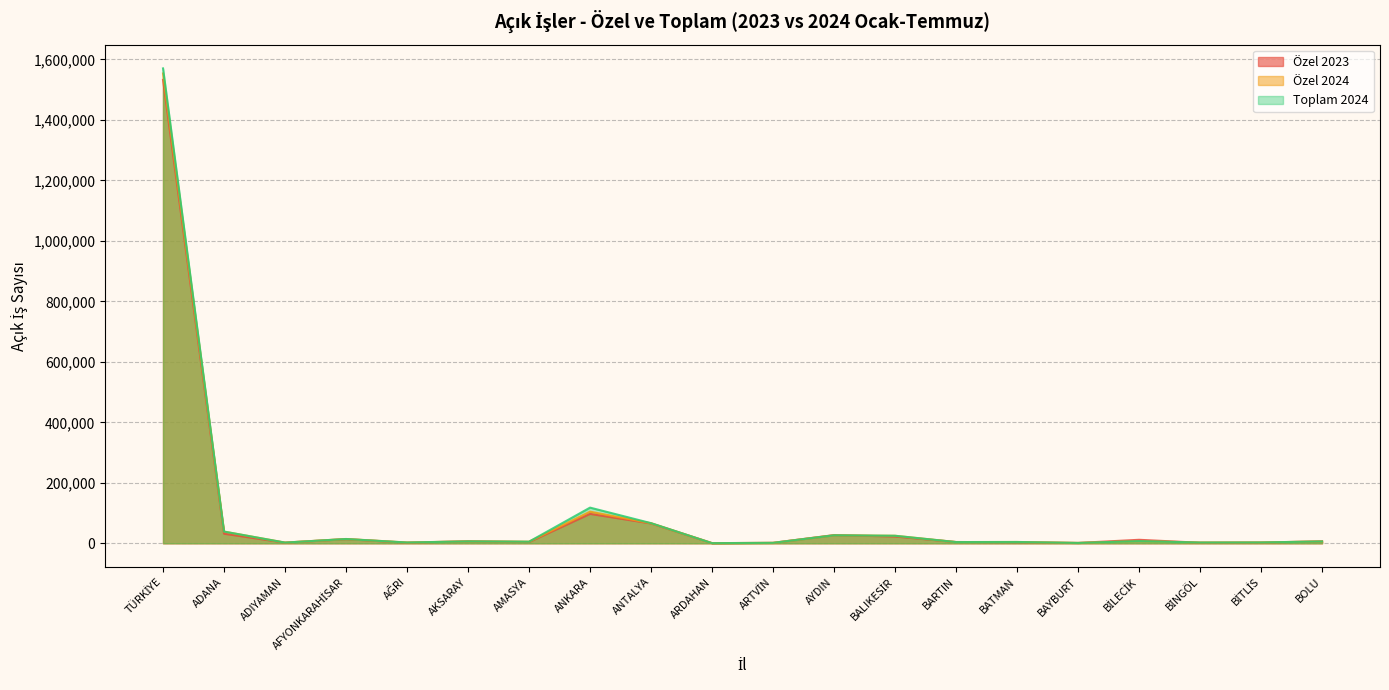

What is the label of the 18th point from the right?

ADIYAMAN